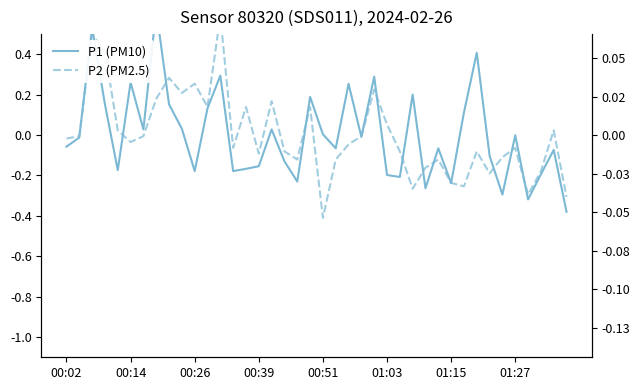

True or false: P2 (PM2.5) has a value of -0.4 at 27.

False